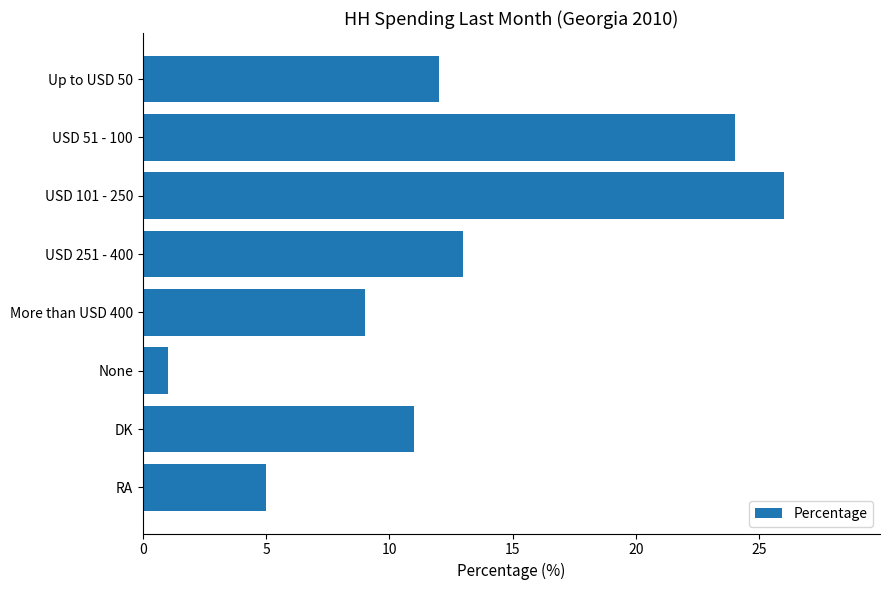

Reading top to bottom, what are all the values shown in this chart?

Up to USD 50=12	USD 51 - 100=24	USD 101 - 250=26	USD 251 - 400=13	More than USD 400=9	None=1	DK=11	RA=5